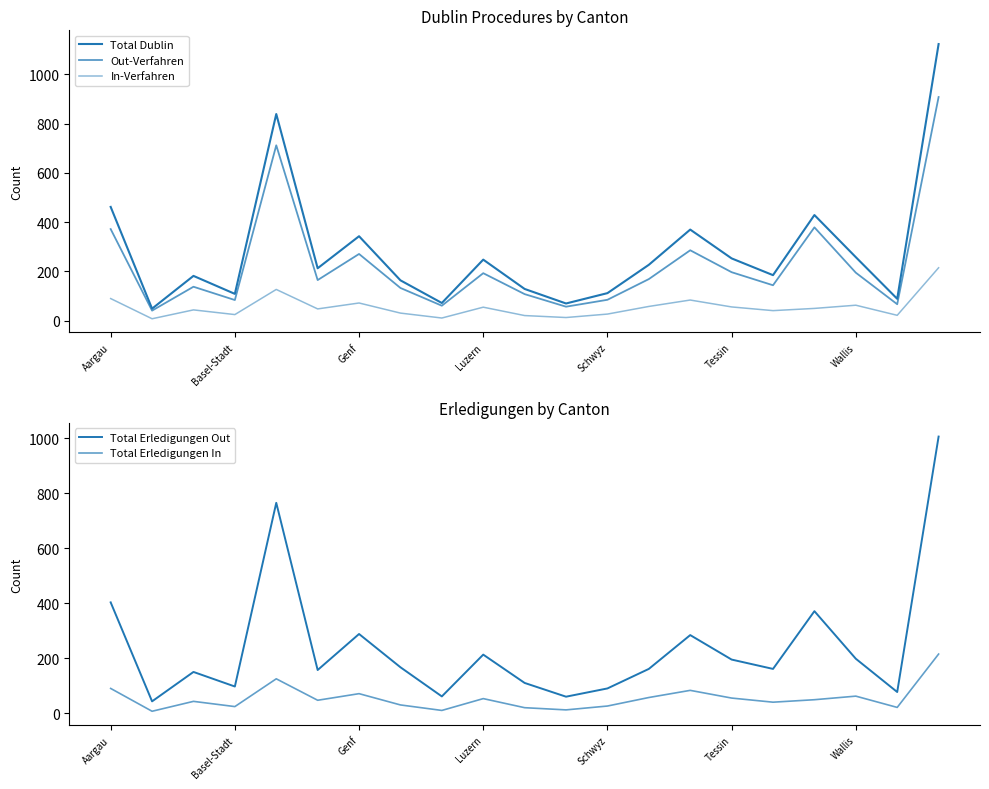

Where does the Out-Verfahren series first go above 165?

Aargau